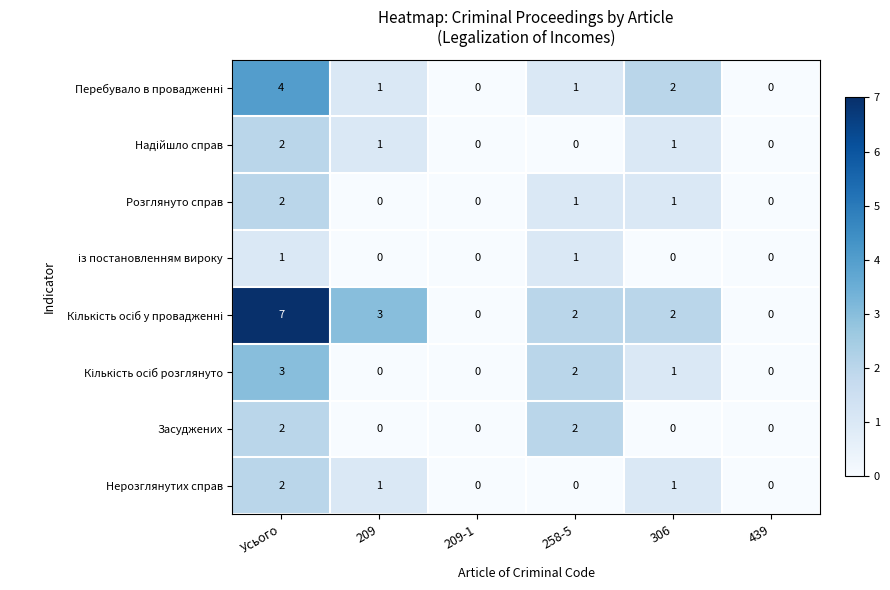

What is the sum of all Засуджених values?

4